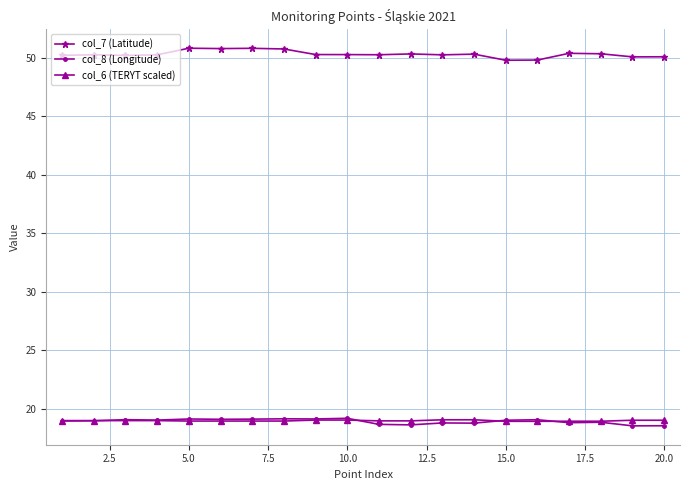

How many lines are shown in the chart?

3